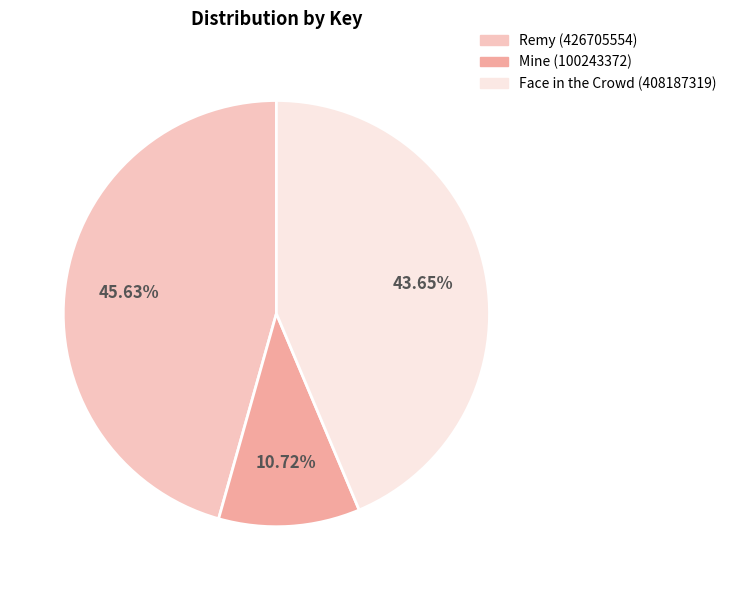

Is there a majority slice in this chart?

No